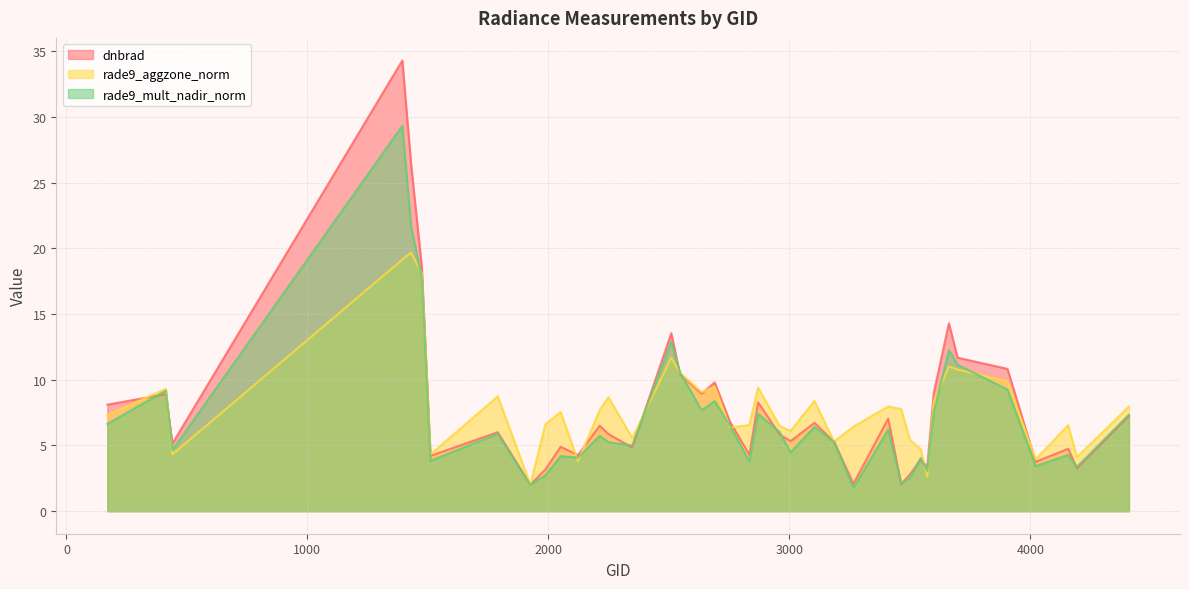

What is the difference between the highest and lowest values at 2834?

2.8